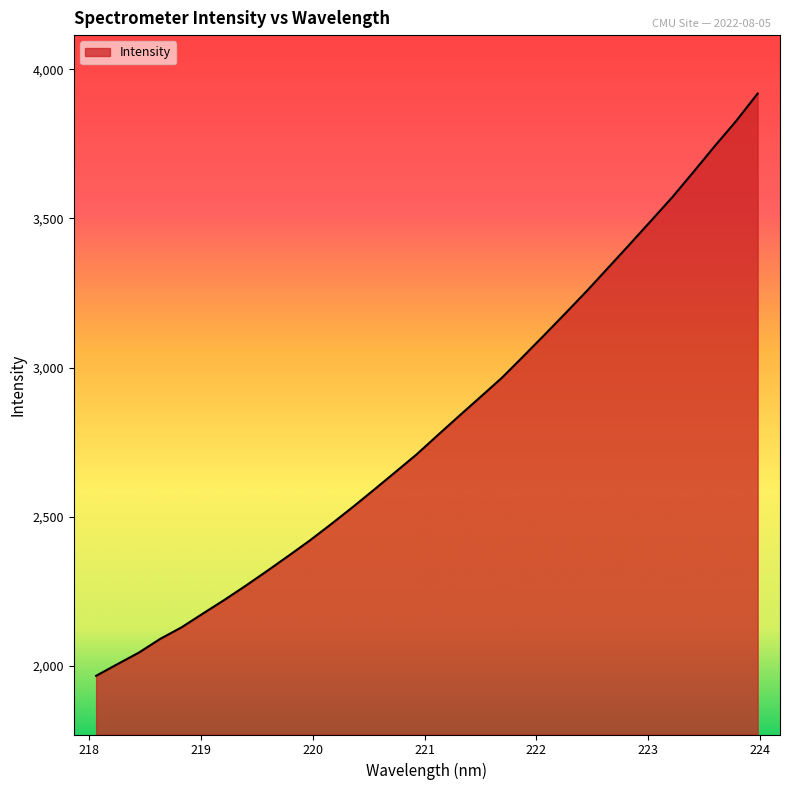

How many lines are shown in the chart?

1